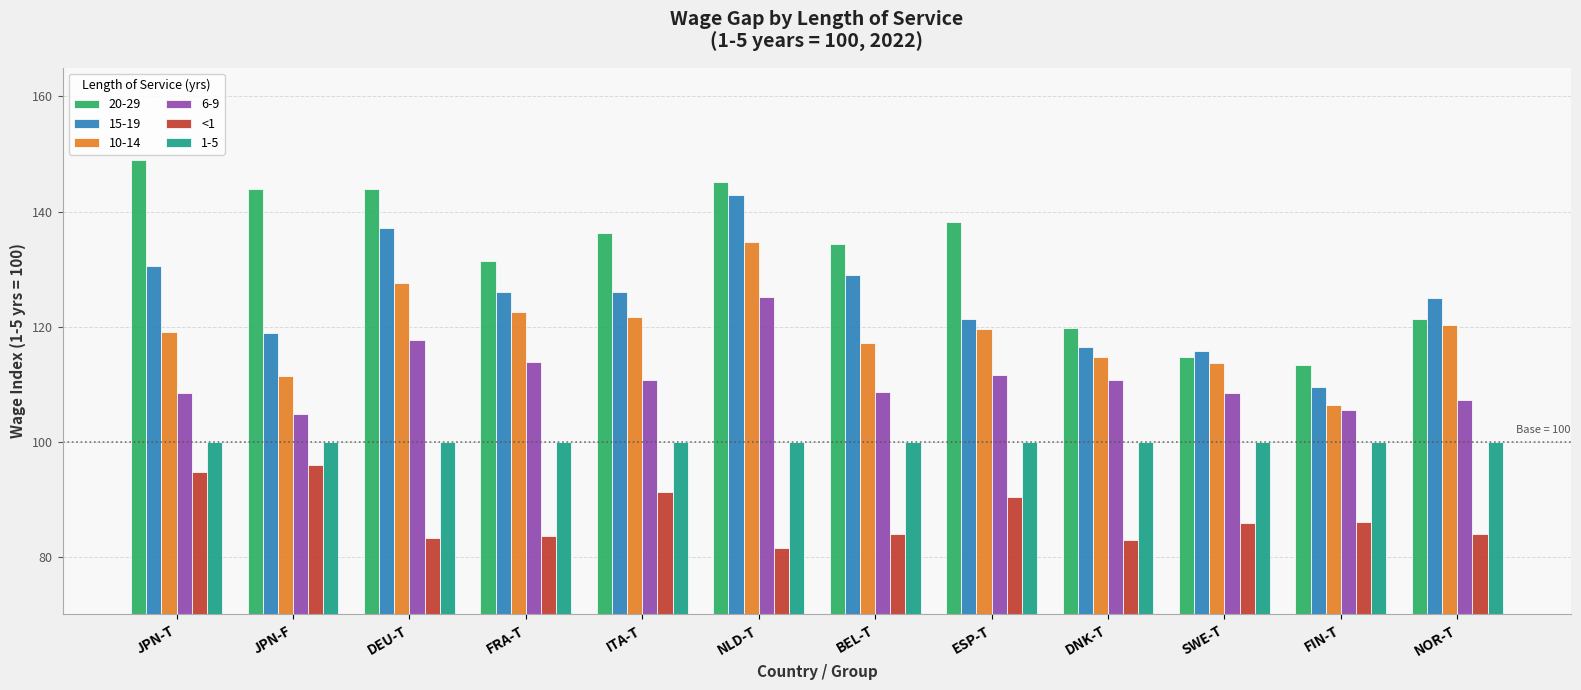

How many data points in <1 are above 85?

6